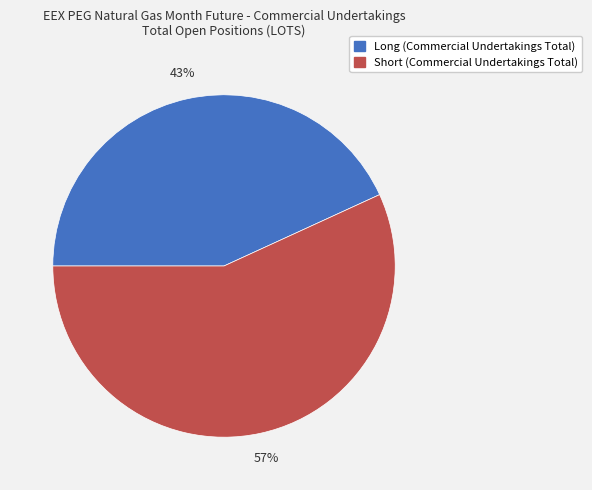

To the nearest percent, what percentage of the pie is Short (Commercial Undertakings Total)?

57%